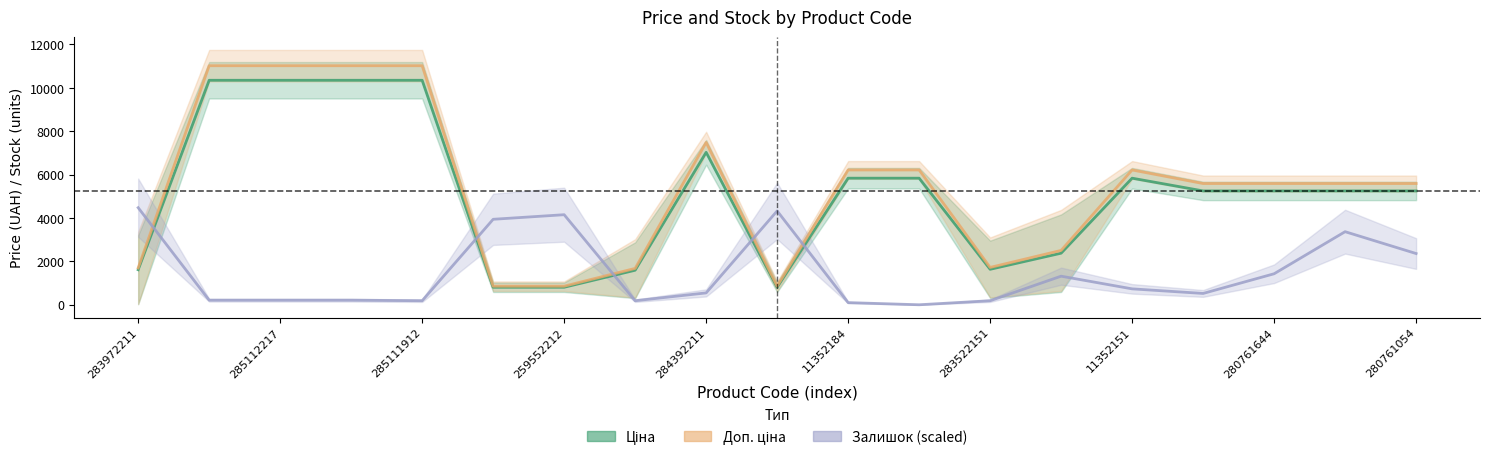

Where does the Ціна series first go above 5588?

285112220